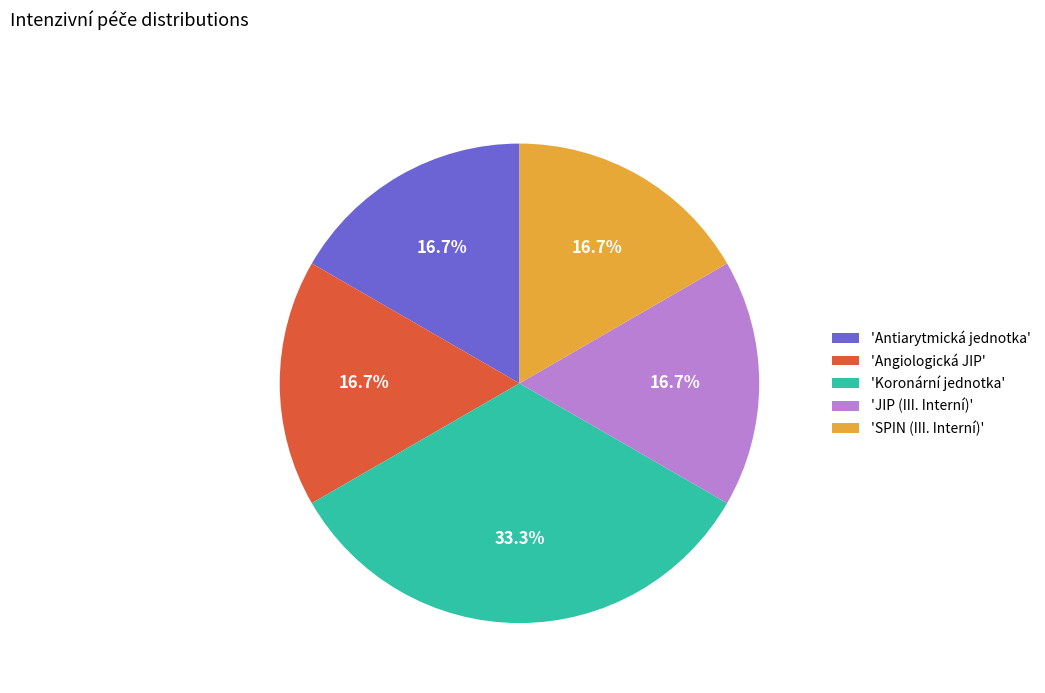

What is the largest slice in the pie chart?

'Koronární jednotka'